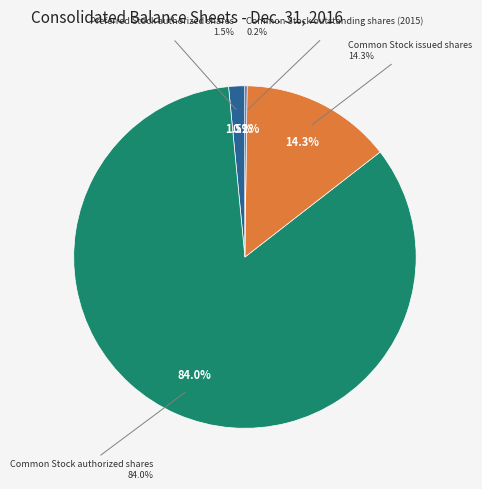

True or false: Common Stock authorized shares accounts for 92% of the total.

False